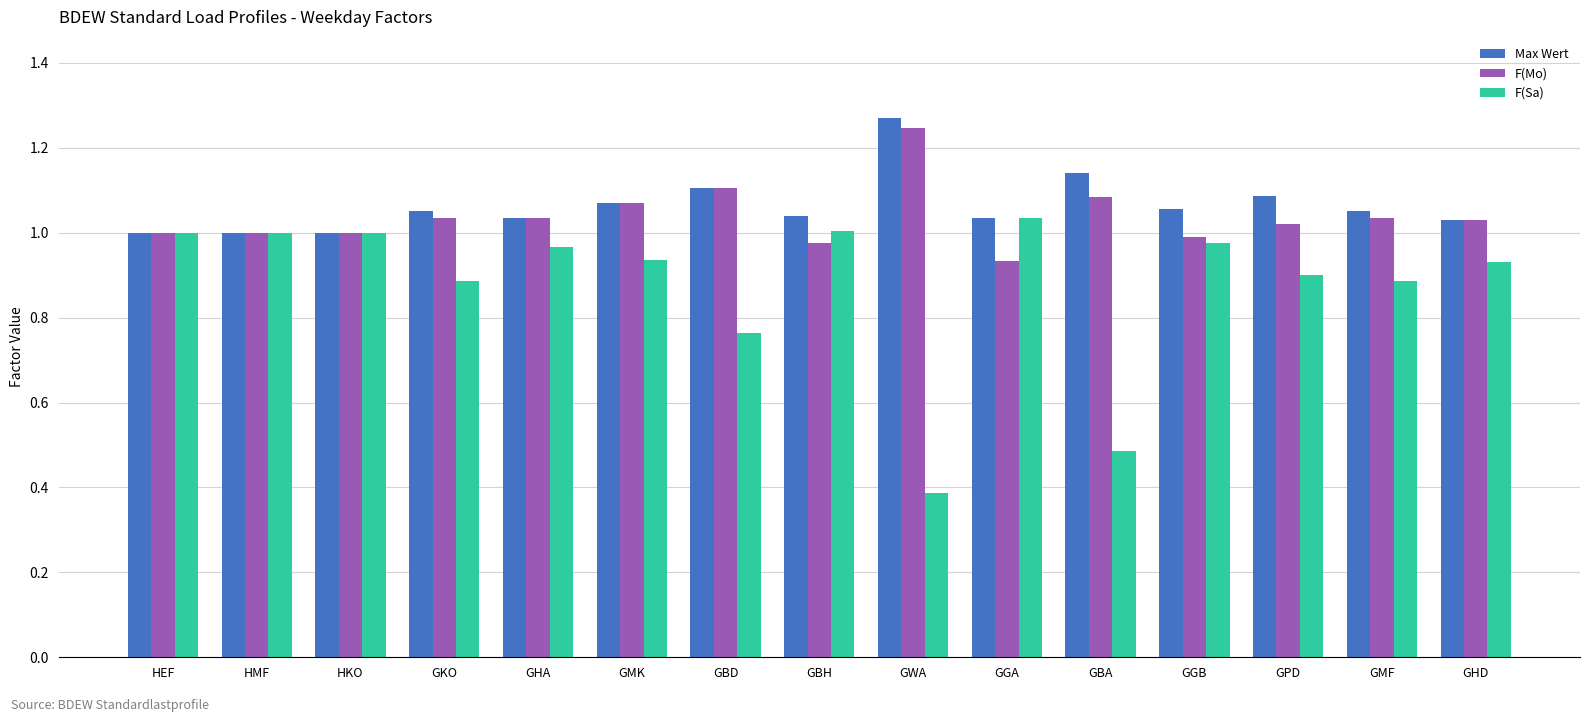

List the series in order of their peak value, highest first.

Max Wert, F(Mo), F(Sa)